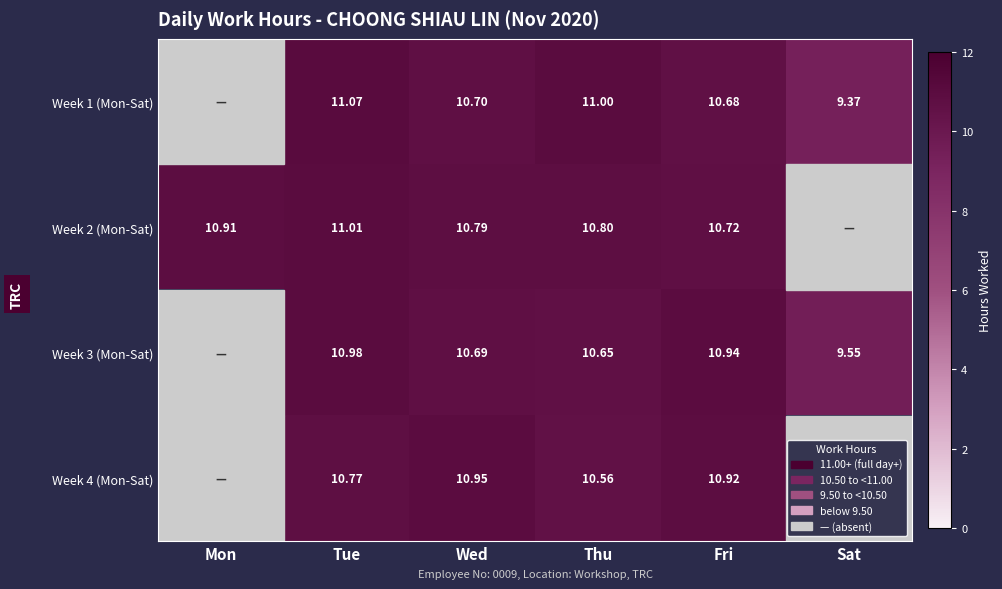

Is the value of Week 1 (Mon-Sat) at Thu greater than the value of Week 4 (Mon-Sat) at Tue?

Yes